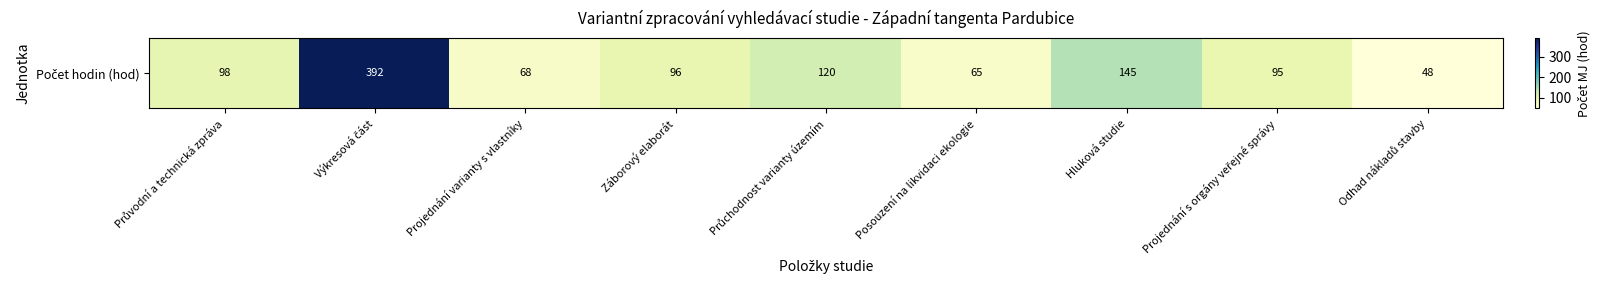

What is the change in value from Hluková studie to Projednání s orgány veřejné správy?

-50